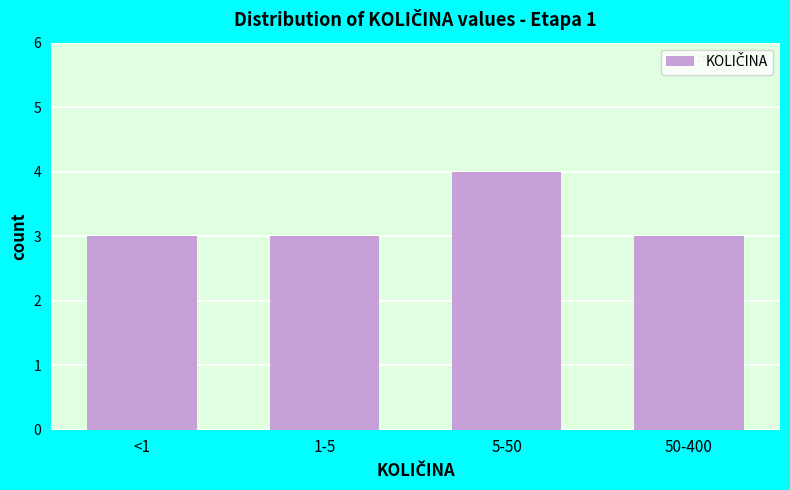

Reading left to right, transcribe all the data shown in this chart.

3	3	4	3